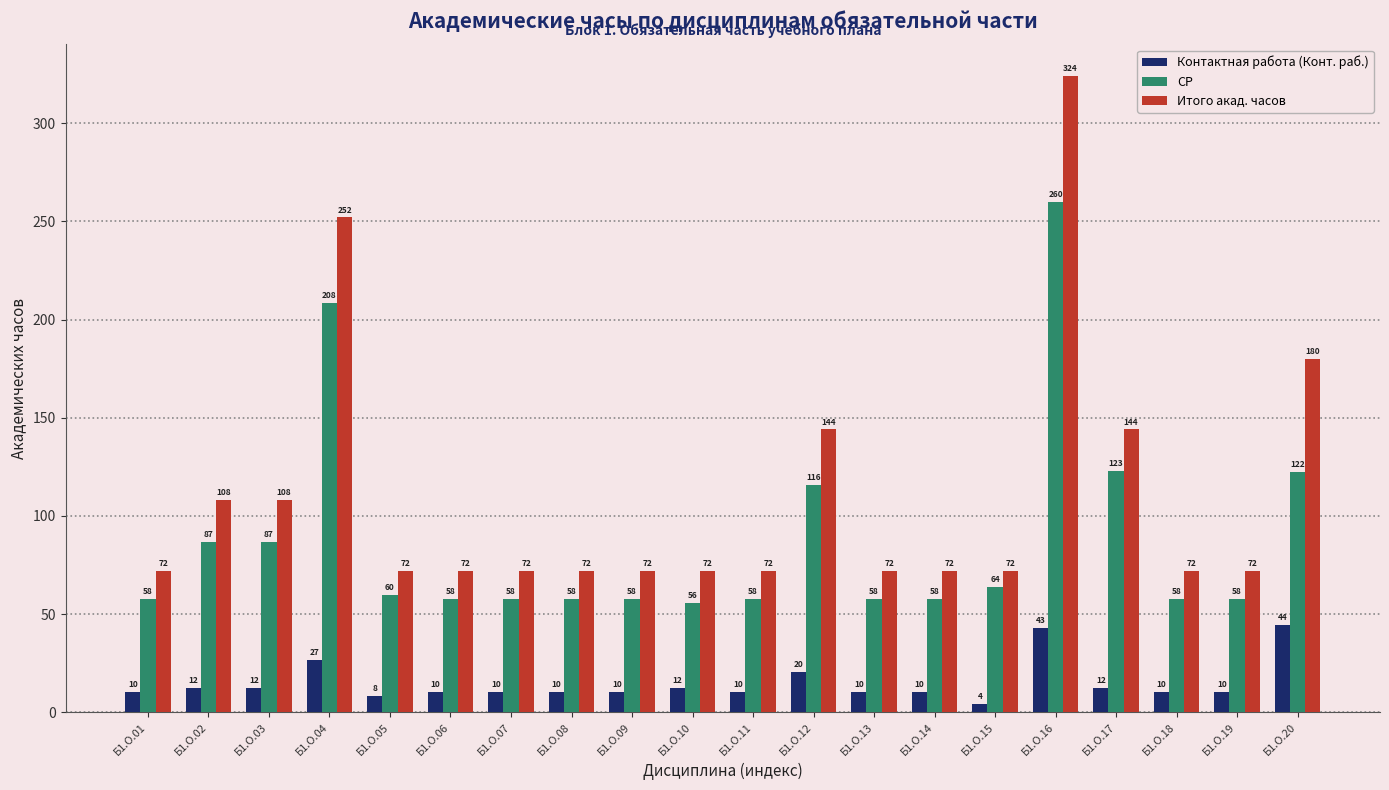

What is the maximum value for Контактная работа (Конт. раб.)?

44.5